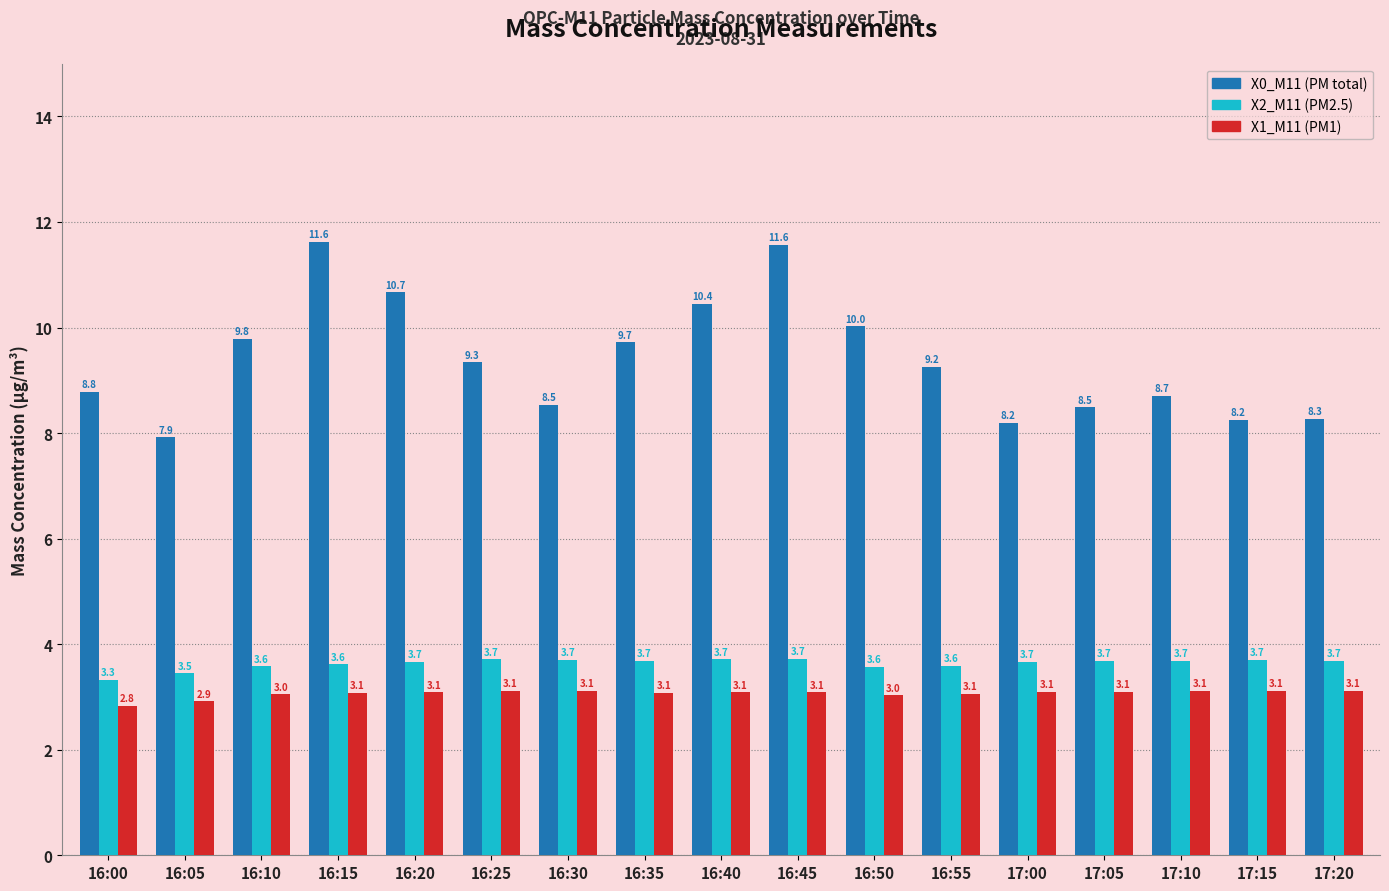

The value of X2_M11 (PM2.5) at 16:05 is 5.2. True or false?

False